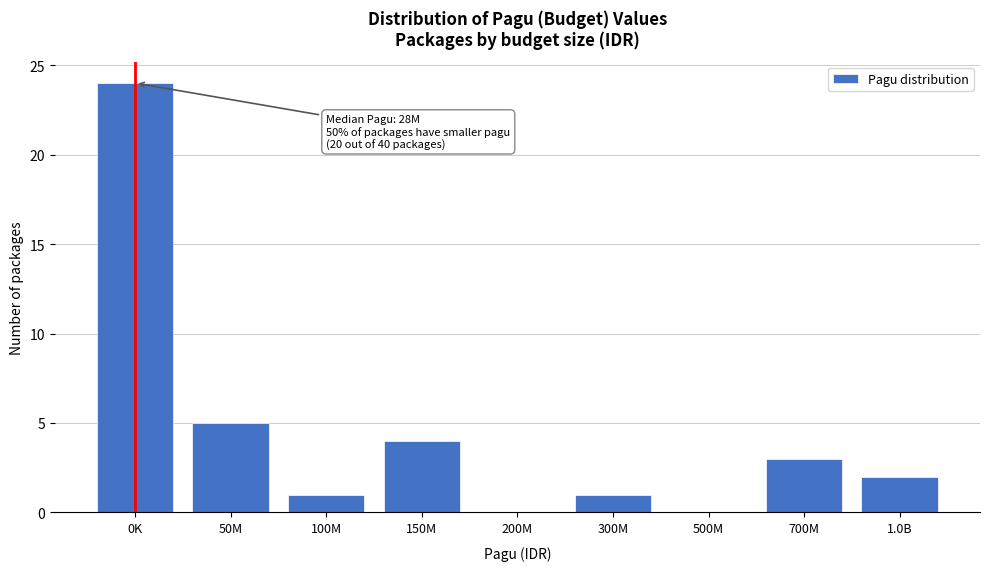

Reading left to right, what are all the values shown in this chart?

0K=24	50M=5	100M=1	150M=4	200M=0	300M=1	500M=0	700M=3	1.0B=2